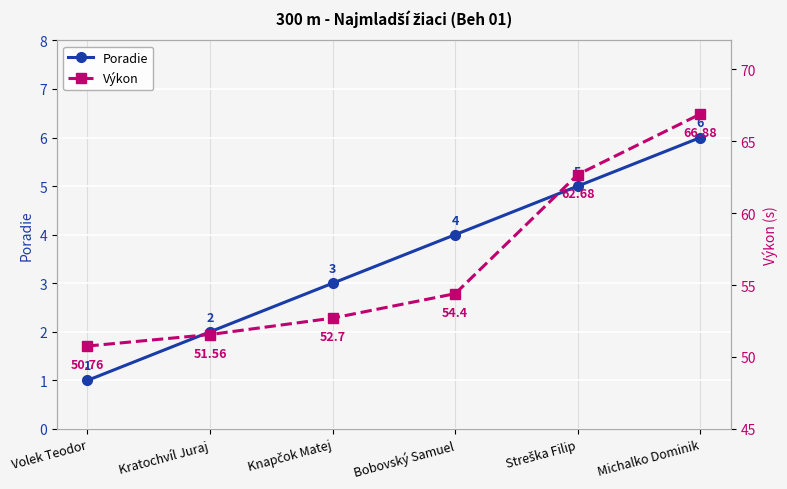

What is the value of the Poradie point at the 4th from the left?

4